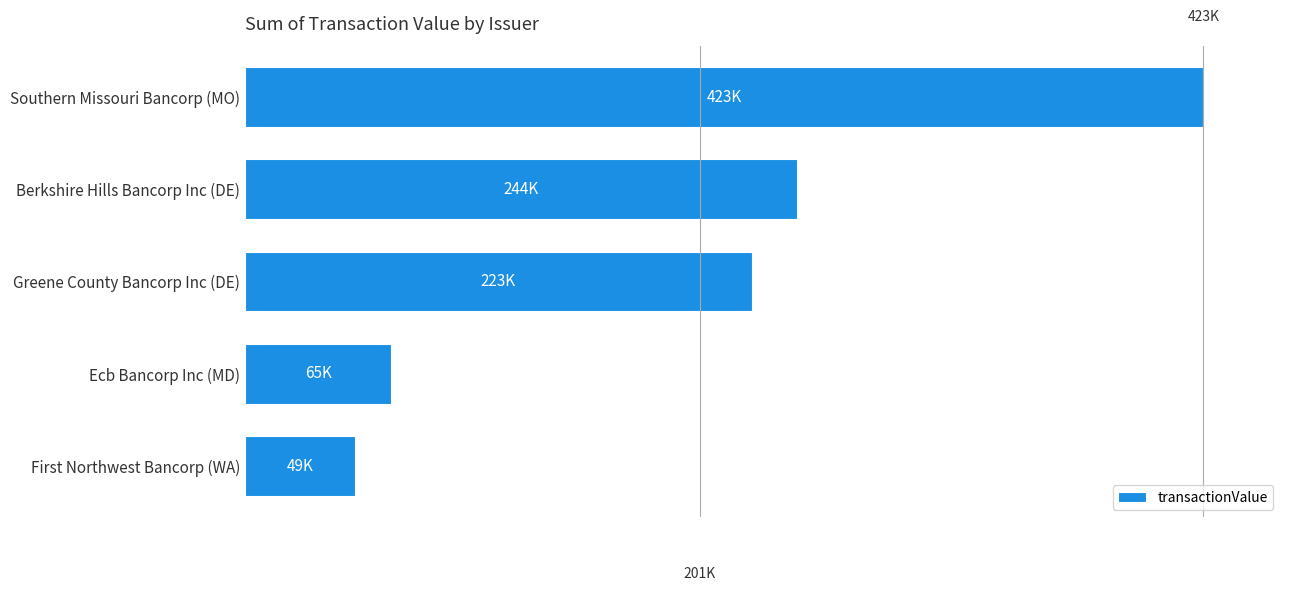

Rank the categories by value from highest to lowest.

Southern Missouri Bancorp (MO), Berkshire Hills Bancorp Inc (DE), Greene County Bancorp Inc (DE), Ecb Bancorp Inc (MD), First Northwest Bancorp (WA)